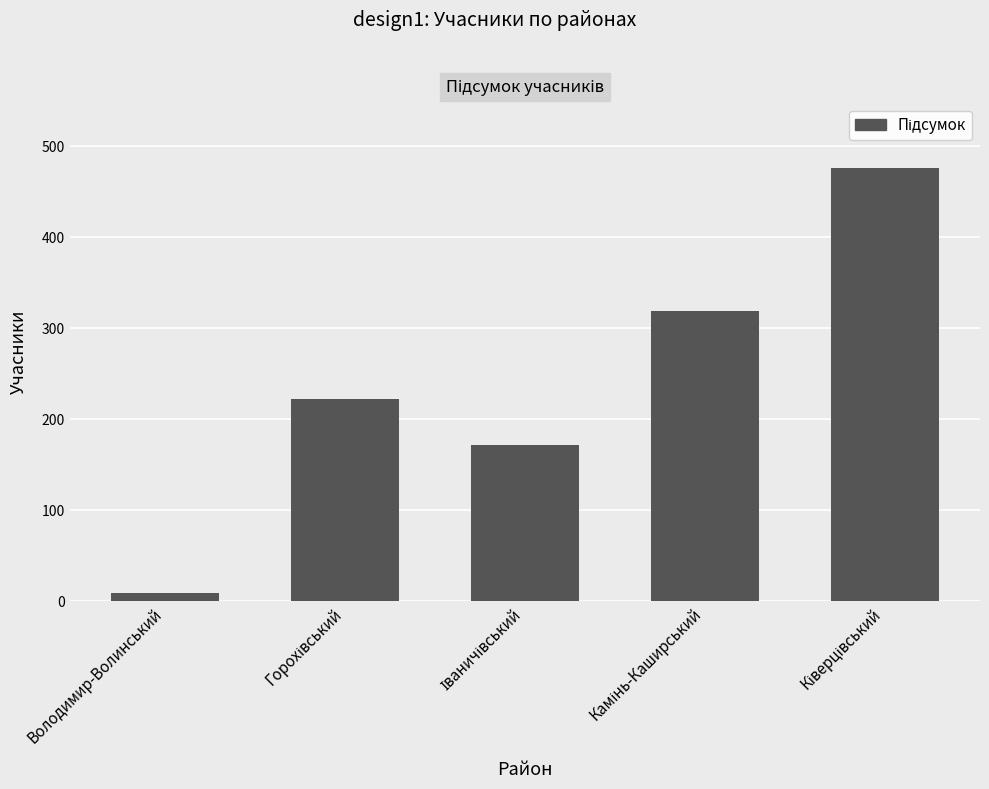

What is the maximum value shown in the chart?

476